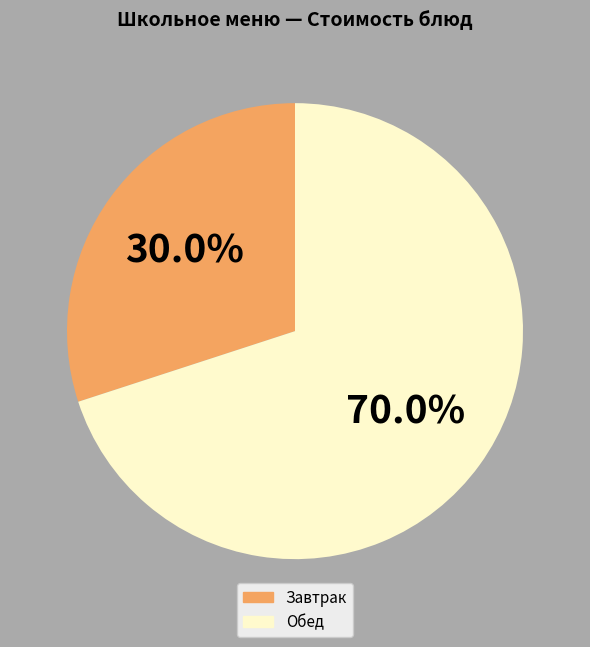

Is there a majority slice in this chart?

Yes